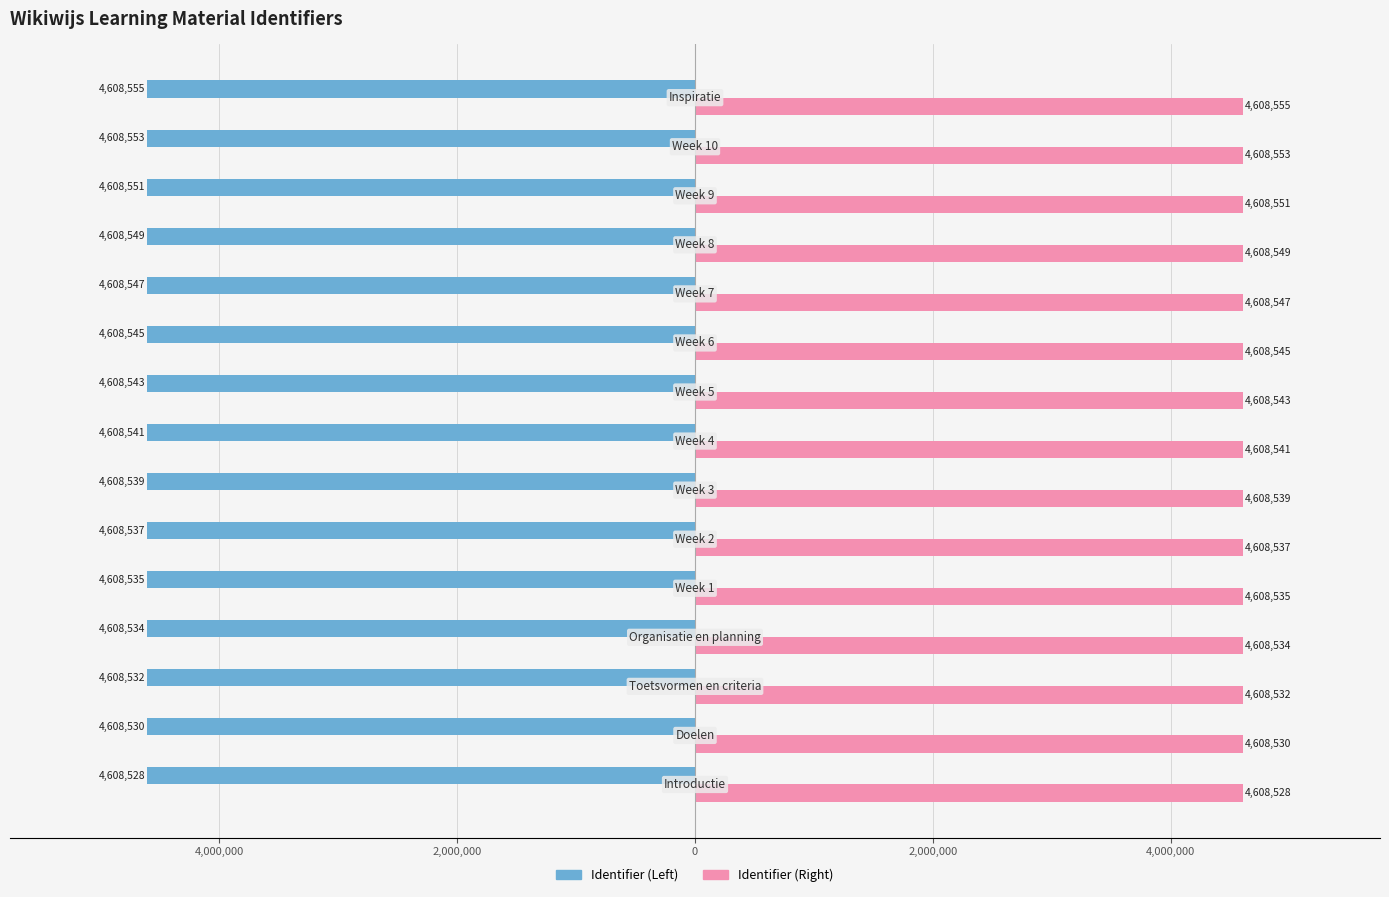

What are all the series names shown in the legend?

Identifier (Left), Identifier (Right)